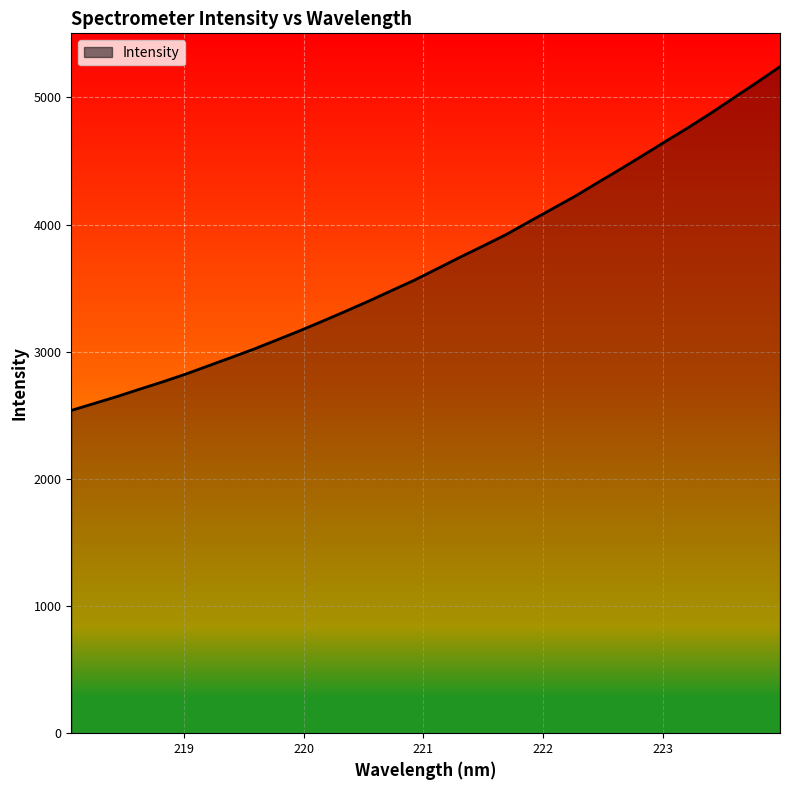

What is the greatest value displayed?

5241.3